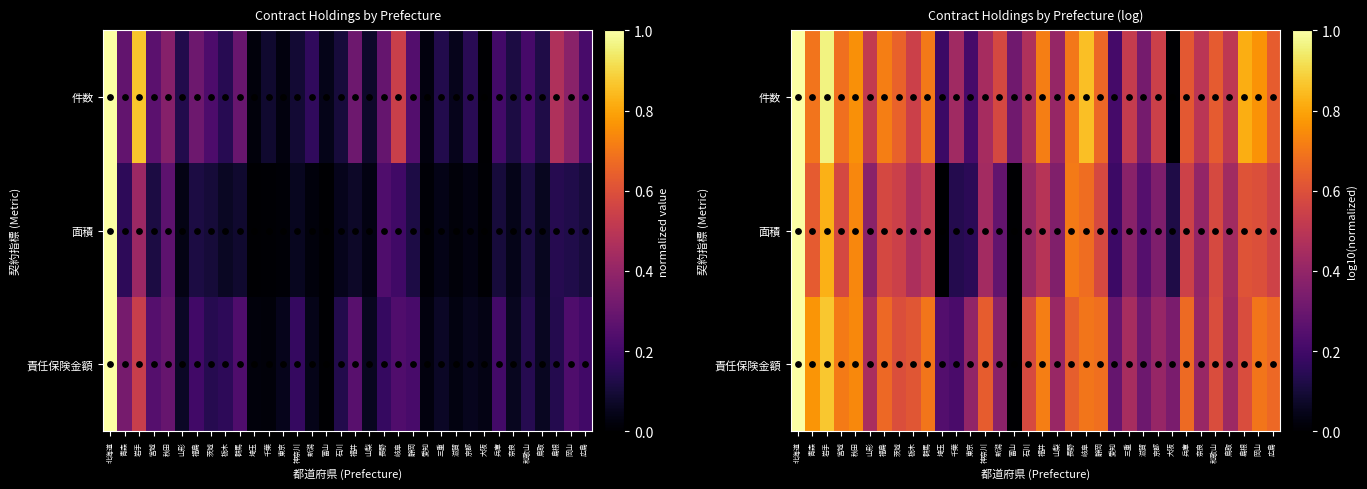

Rank the series at 大阪 from highest to lowest value.

責任保険金額, 面積, 件数